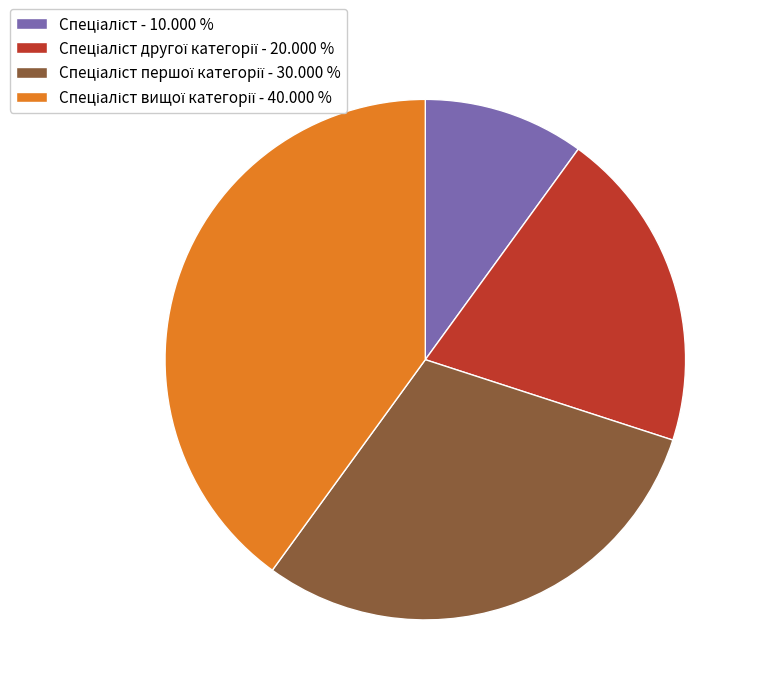

Is there a majority slice in this chart?

No